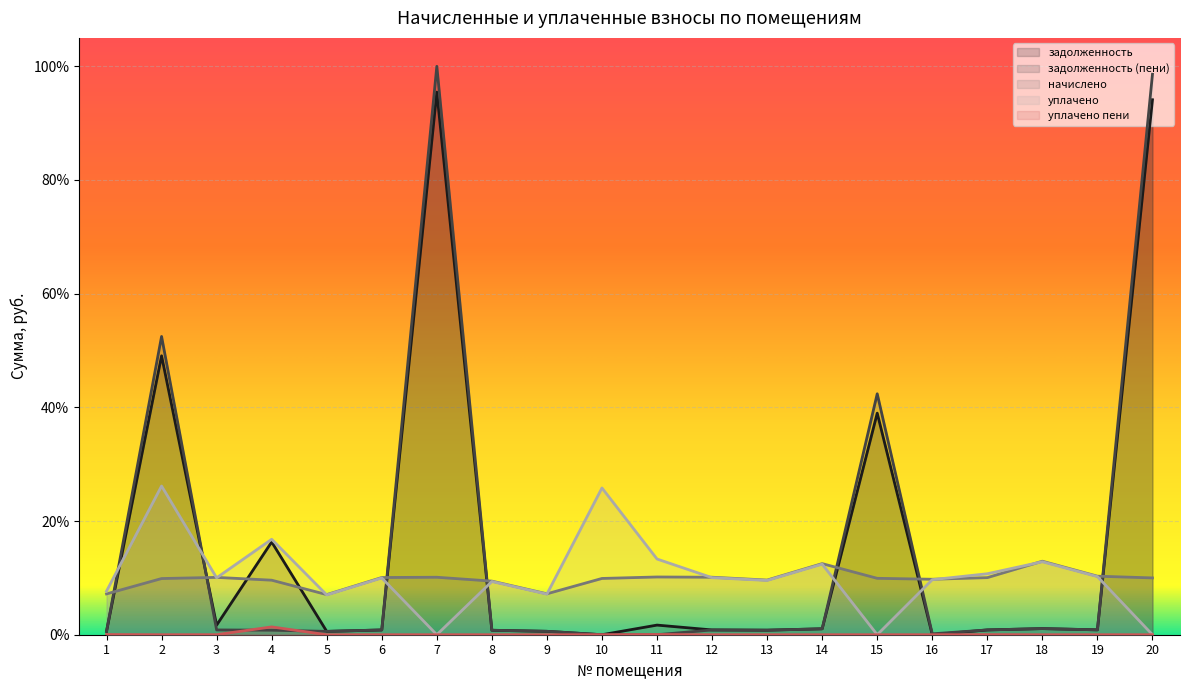

What is the sum of all уплачено values?

2.1